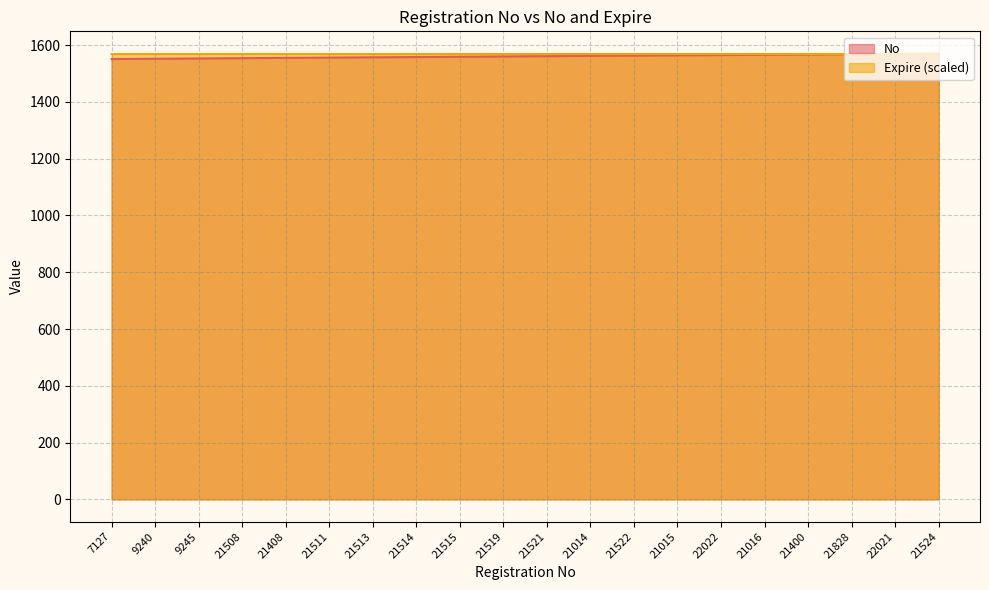

Is the value of Expire at 21524 greater than the value of No at 22021?

No